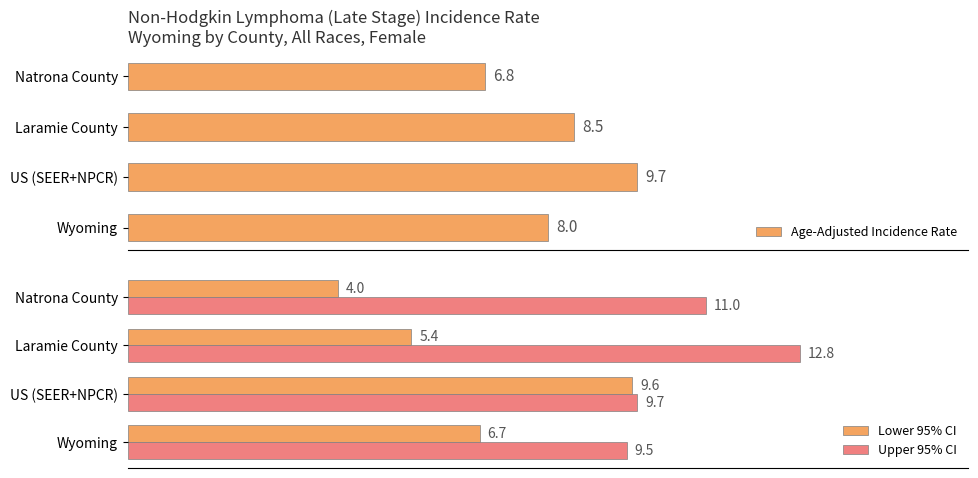

At which label does Upper 95% CI reach its minimum?

Wyoming